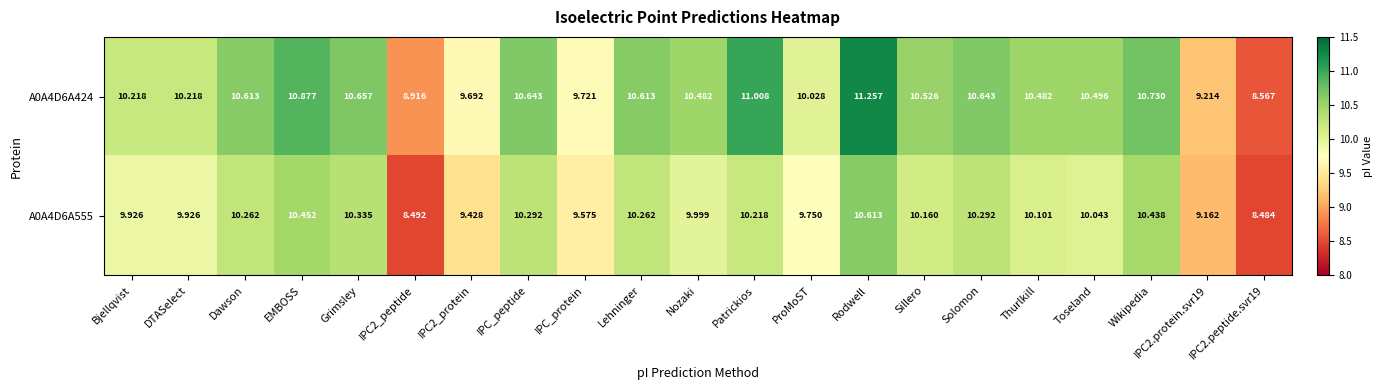

What is the difference between the highest and lowest values at Dawson?

0.4